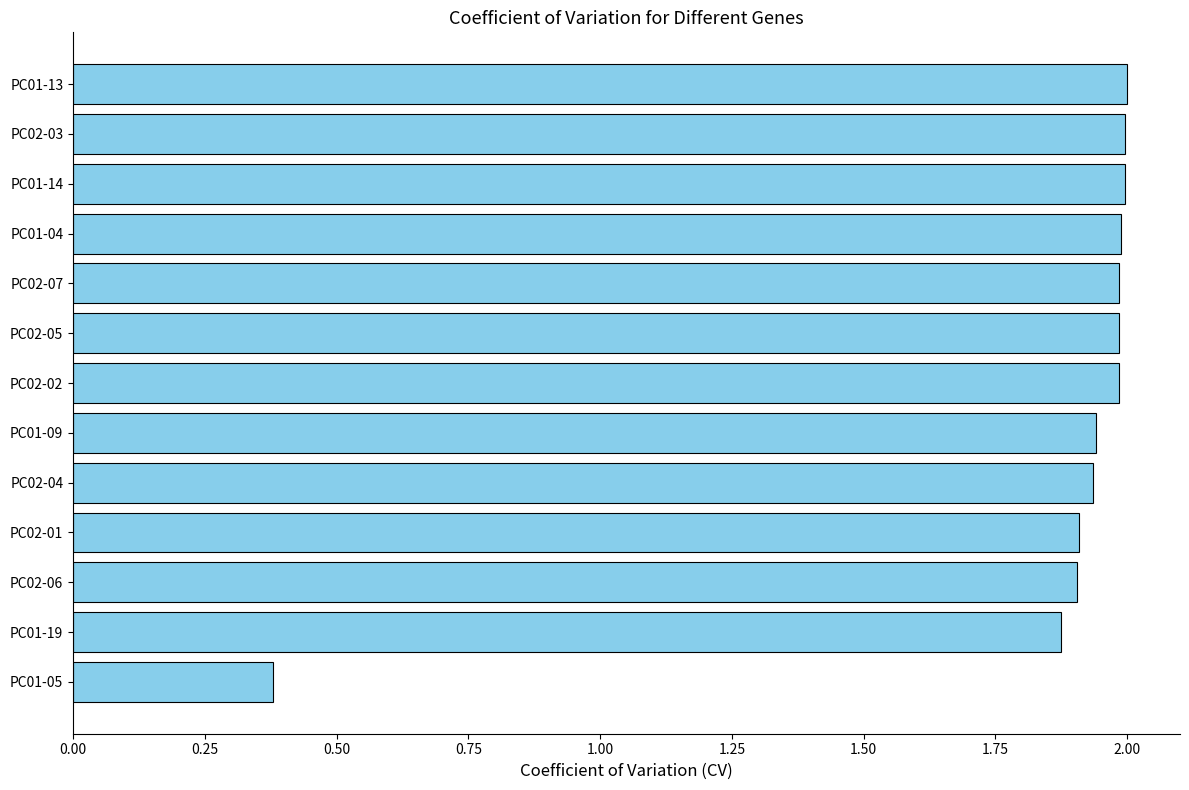

What is the sum of all values?

23.9